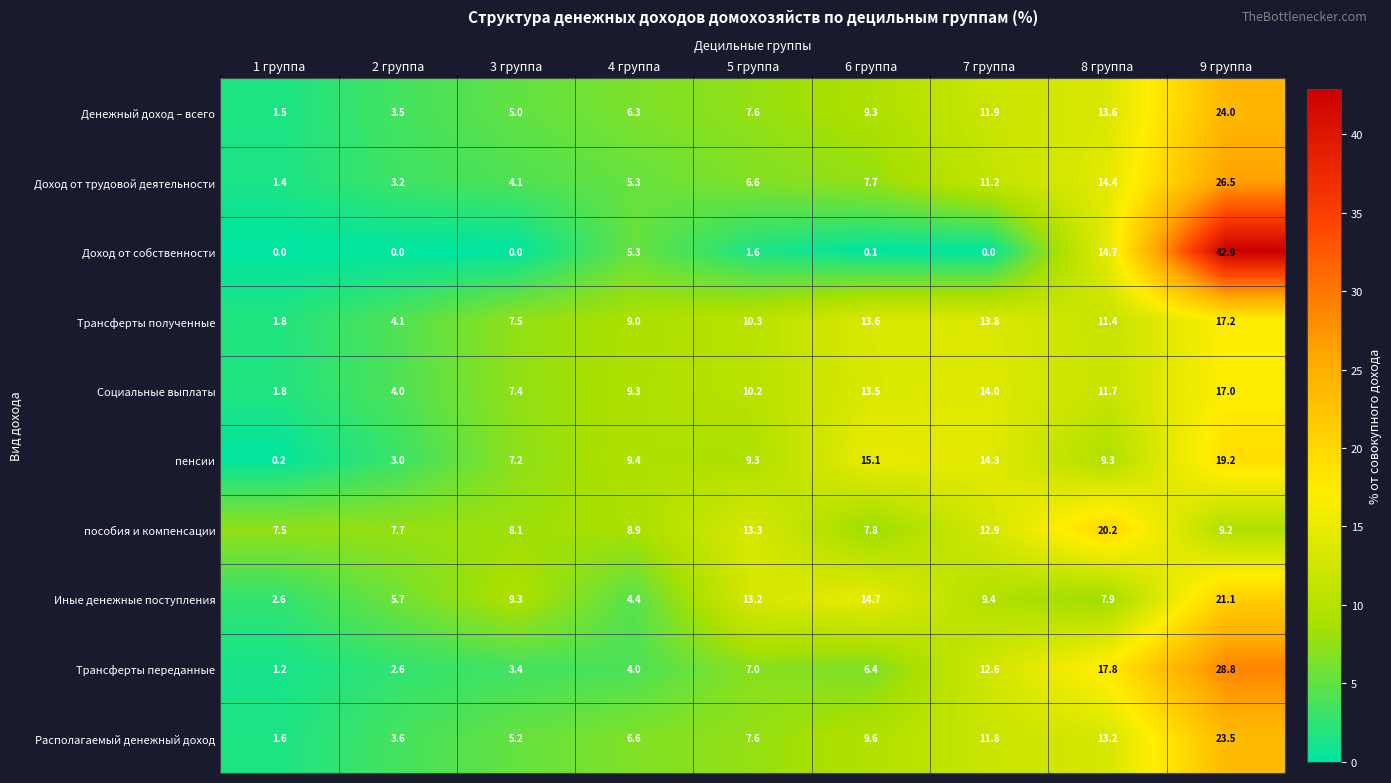

Which series has the largest range (max minus min)?

Доход от собственности